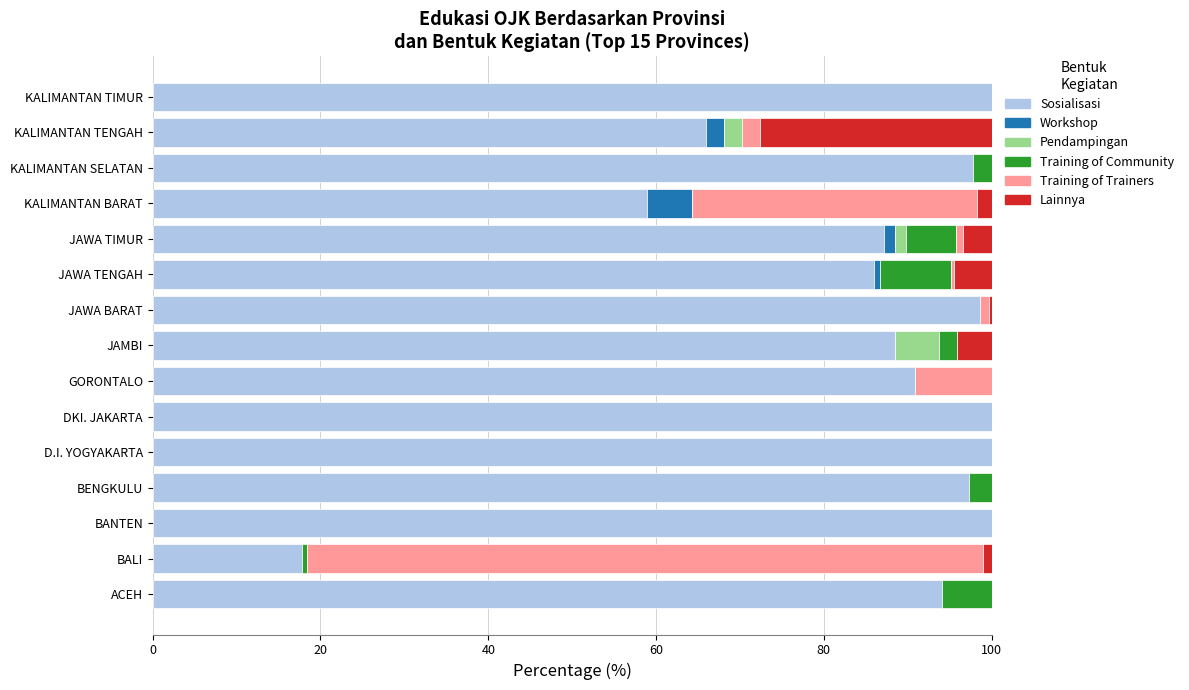

What is the highest value of the Sosialisasi series?

100.0